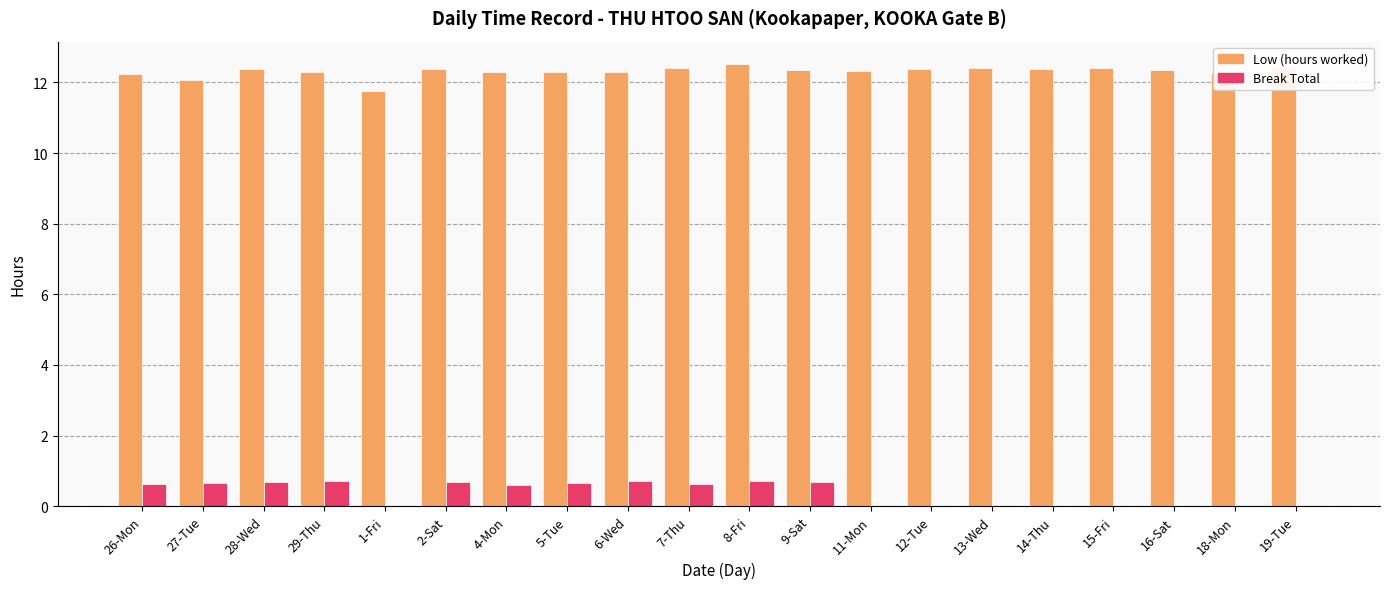

What is the spread (max minus min) of values at 18-Mon?

12.3